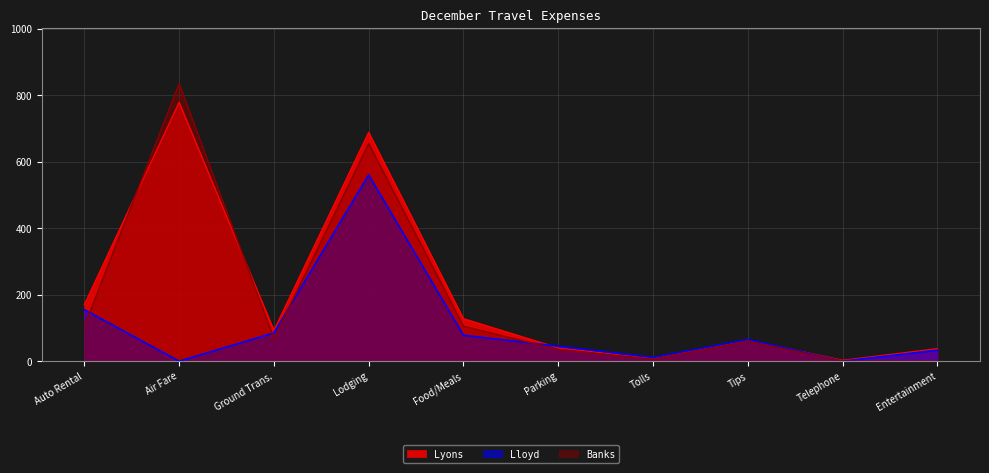

At how many categories does at least one series exceed 43?

7